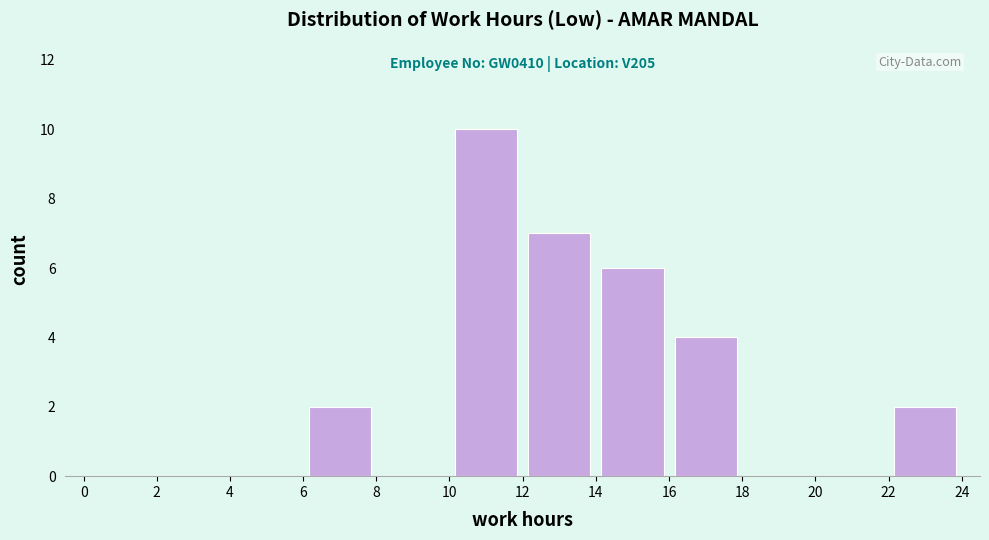

Which range on the x-axis has the tallest bar?

10 to 12